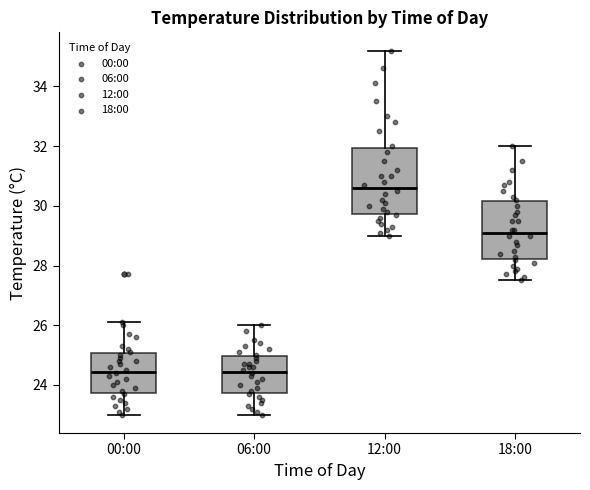

Where does the lower whisker of the box for 12:00 end on the y-axis? The values are not printed on the chart, so give them approximately, as read against the axis.

29.0